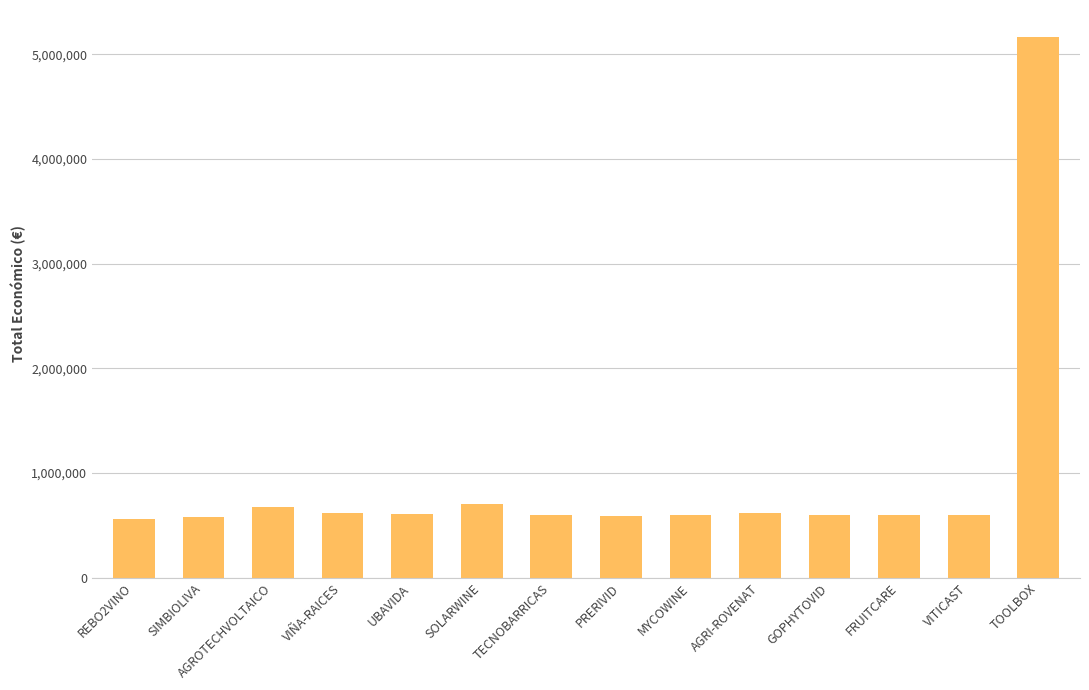

What value does the data have at SOLARWINE?

706697.0